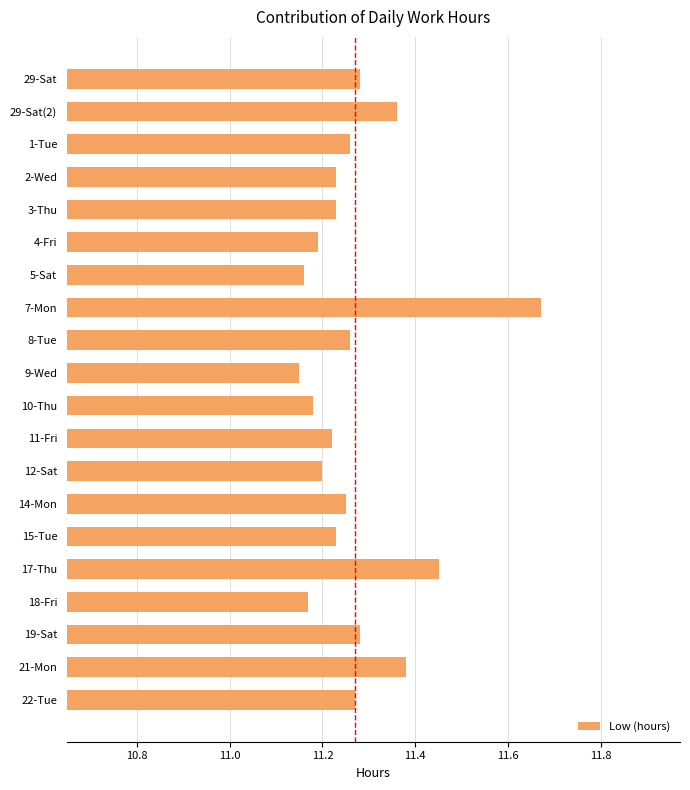

What is the sum of all values?

225.4